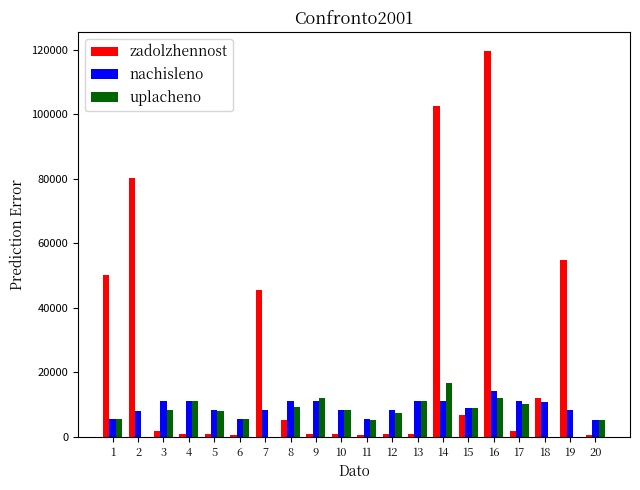

Which series has the largest total across all categories?

zadolzhennost